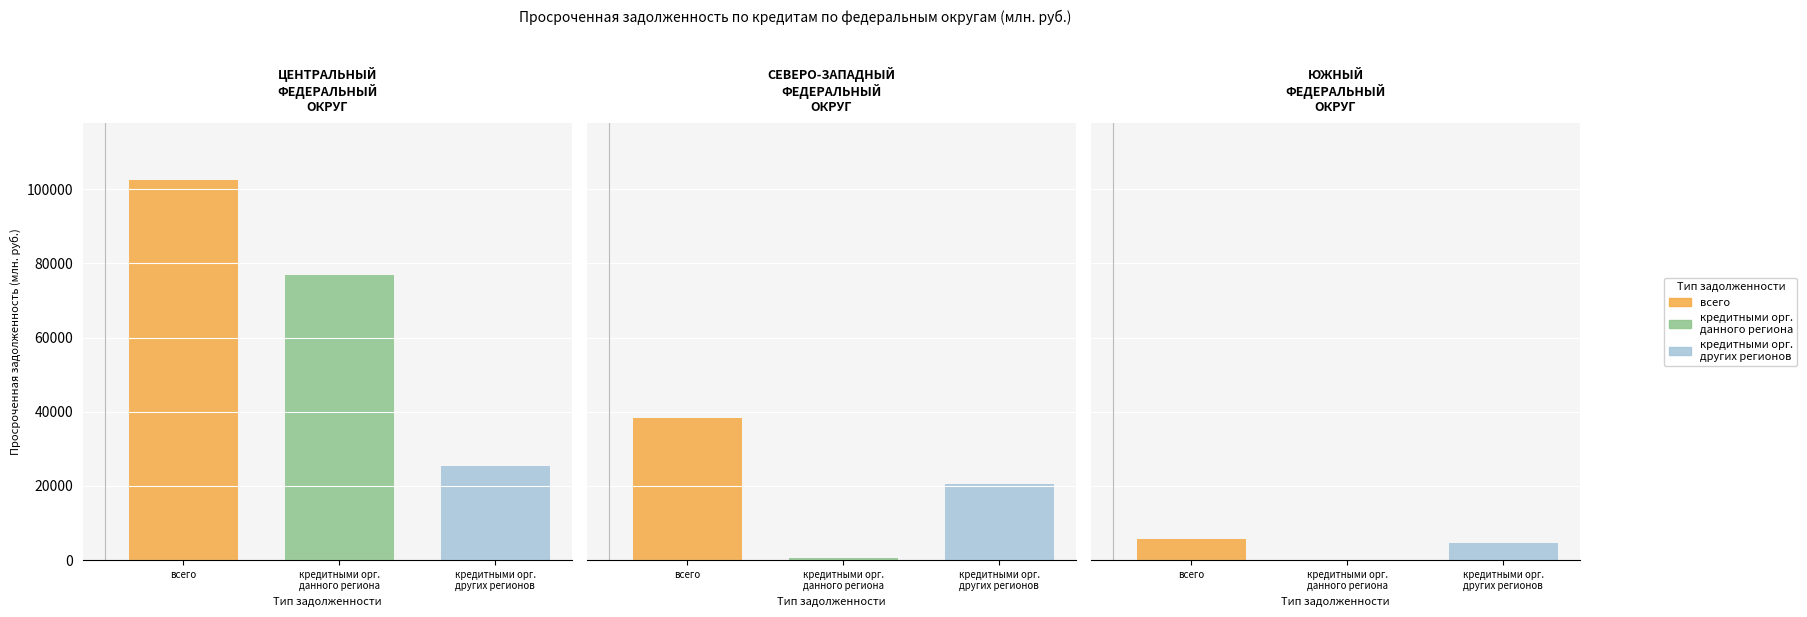

What is the smallest value displayed?

29